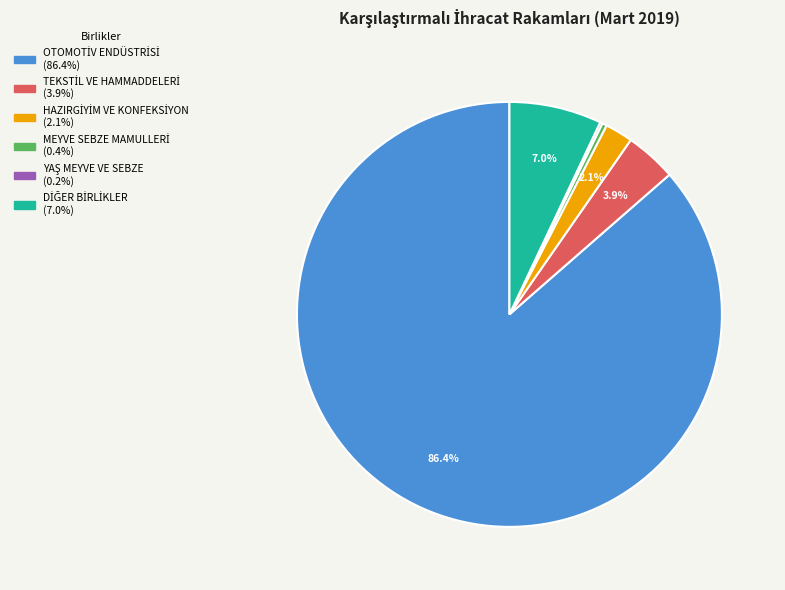

Is there any slice that represents more than half of the pie?

Yes